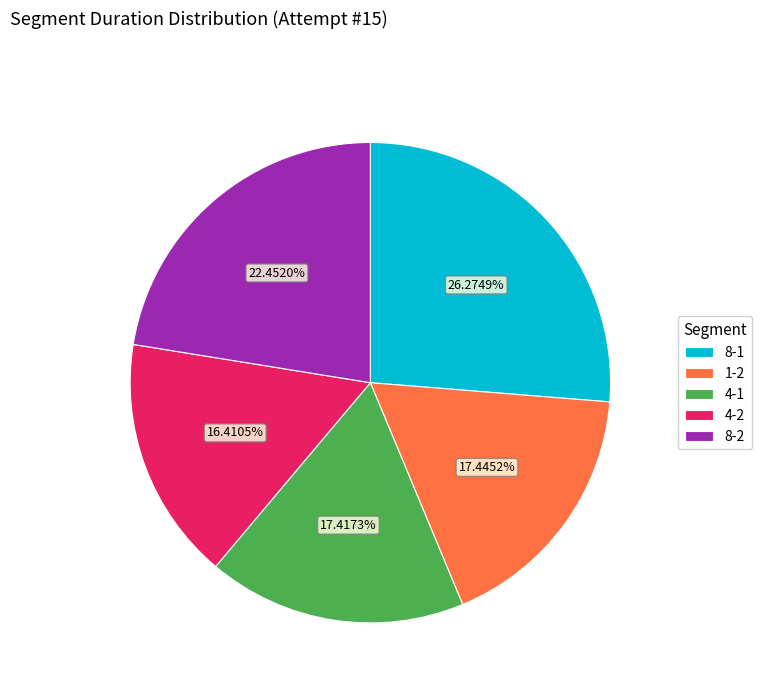

Count the number of slices in the pie.

5